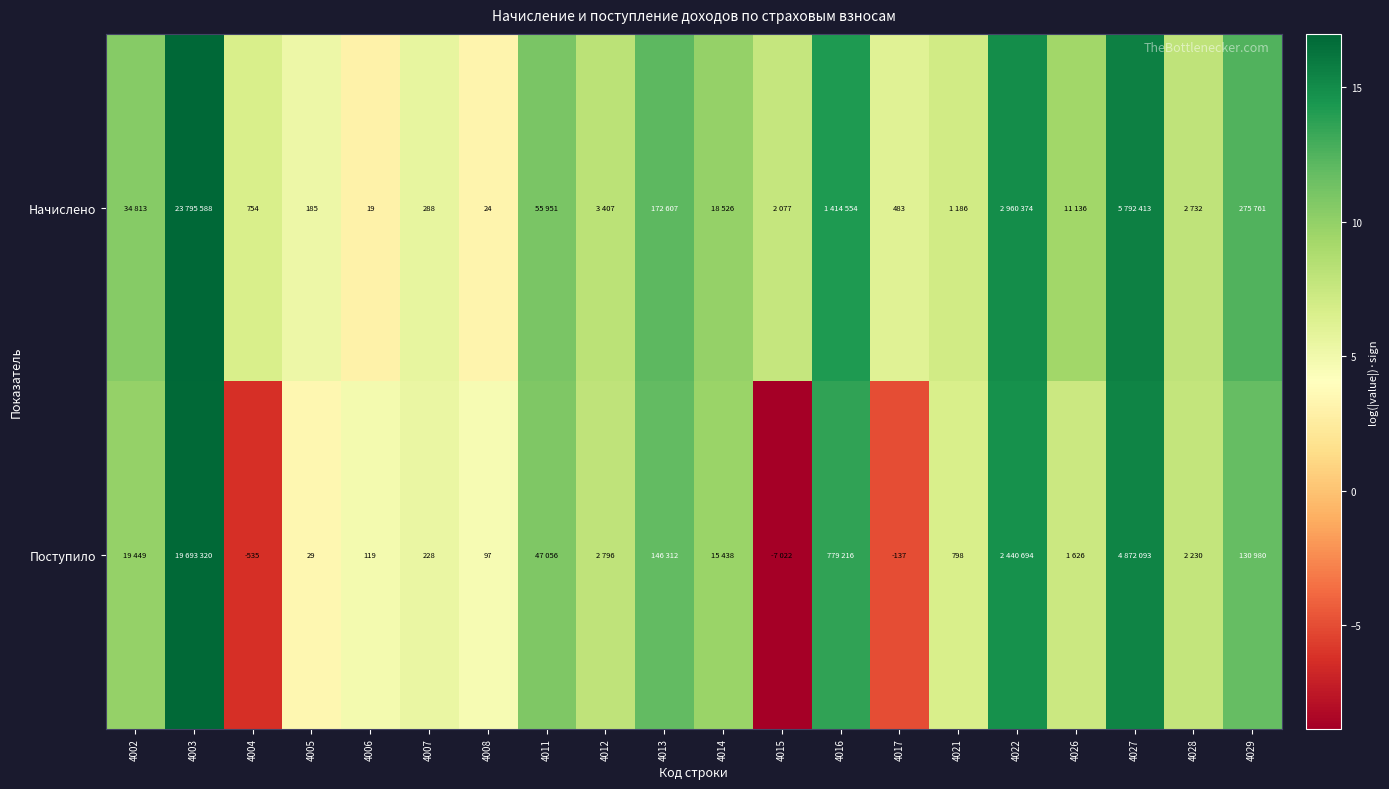

At 4007, list the series in order from largest to smallest.

Начислено, Поступило